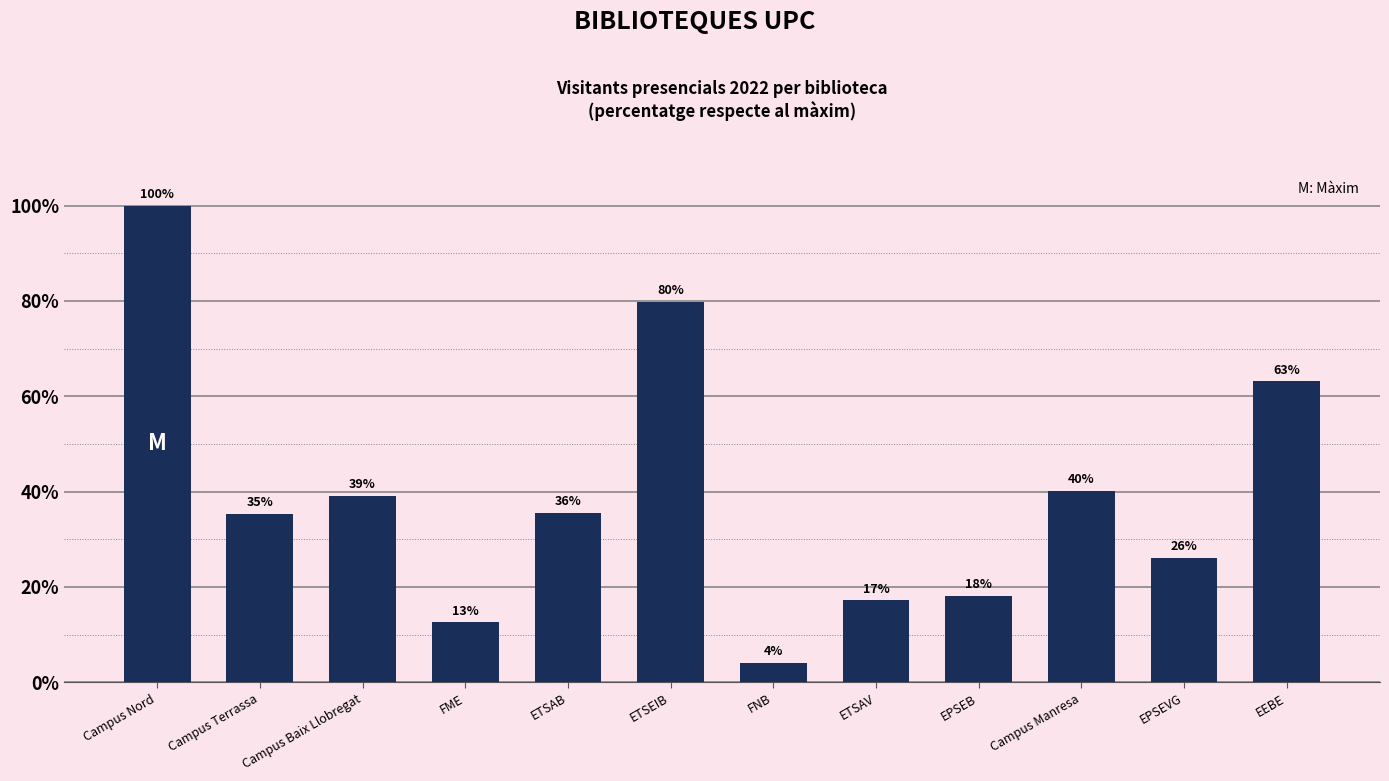

Does the chart contain any negative values?

No